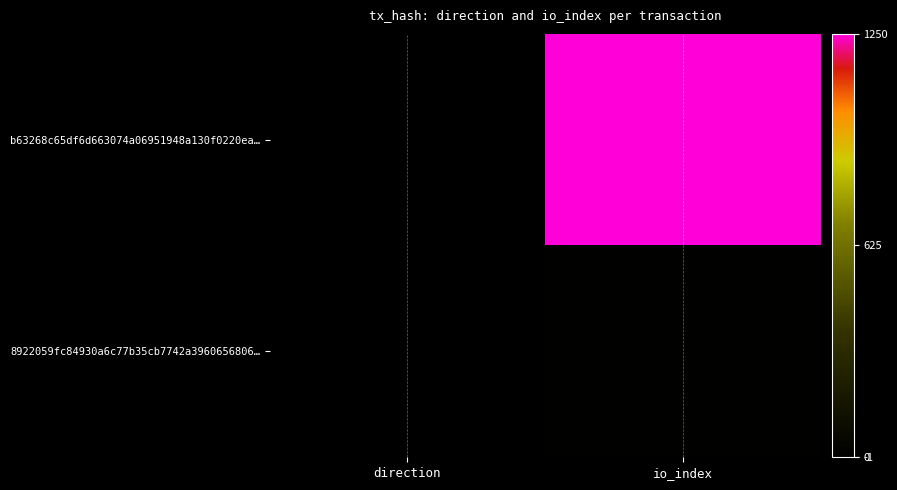

Reading left to right, extract all data points from this chart.

b63268c65df6d663074a06951948a130f0220ea…: direction=-1	io_index=1250
8922059fc84930a6c77b35cb7742a3960656806…: direction=1	io_index=10